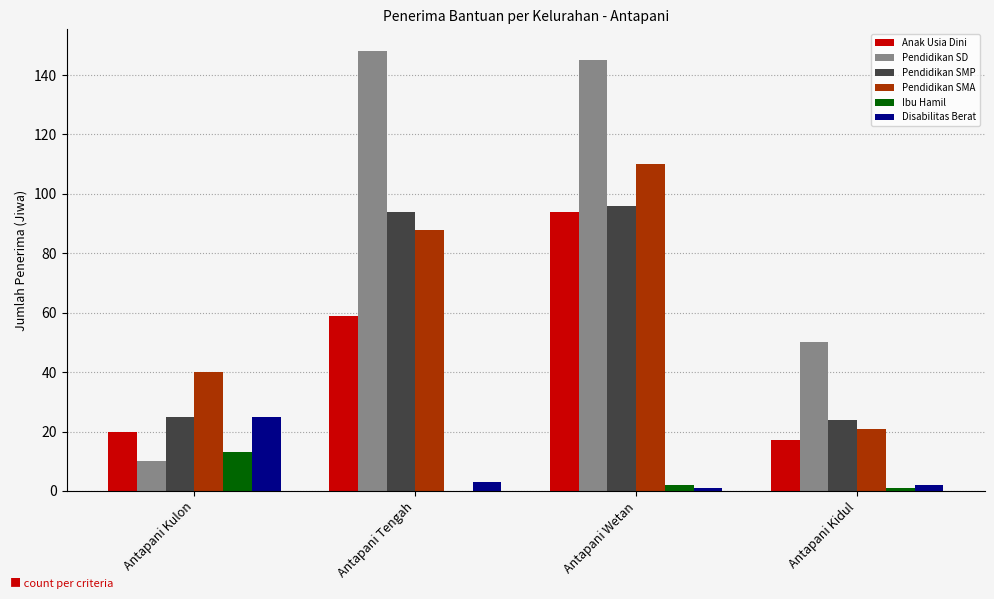

What is the total value across all series at Antapani Kulon?

133